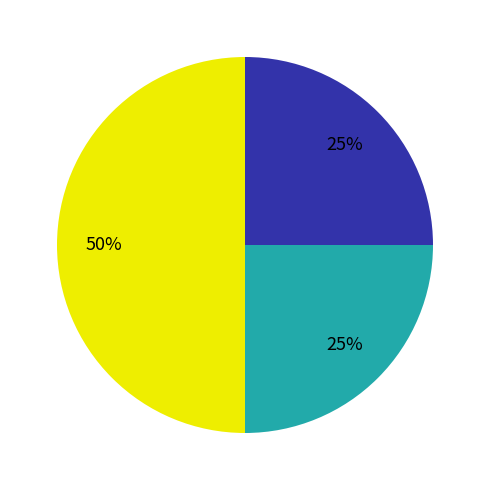

To the nearest percent, what is the difference between the largest and smallest slice percentages?

25%